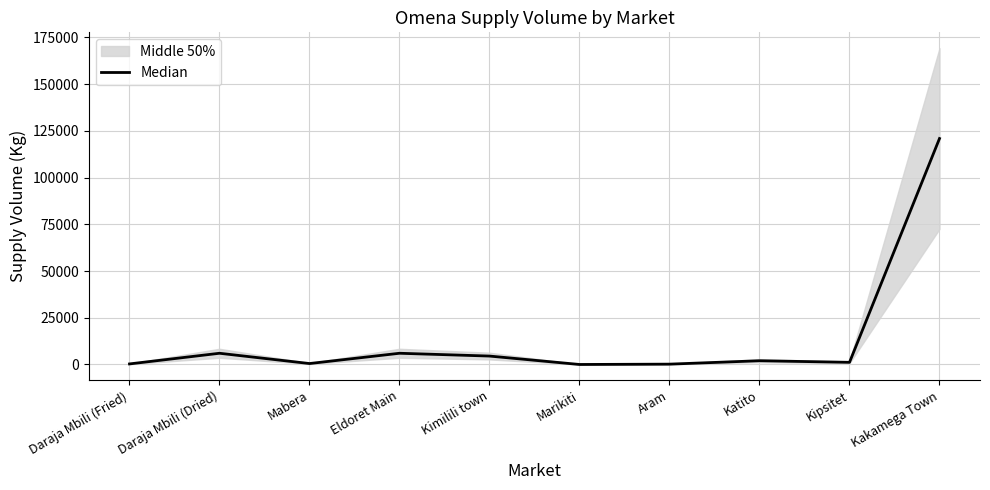

Is it true that the value at Mabera is 239?

False